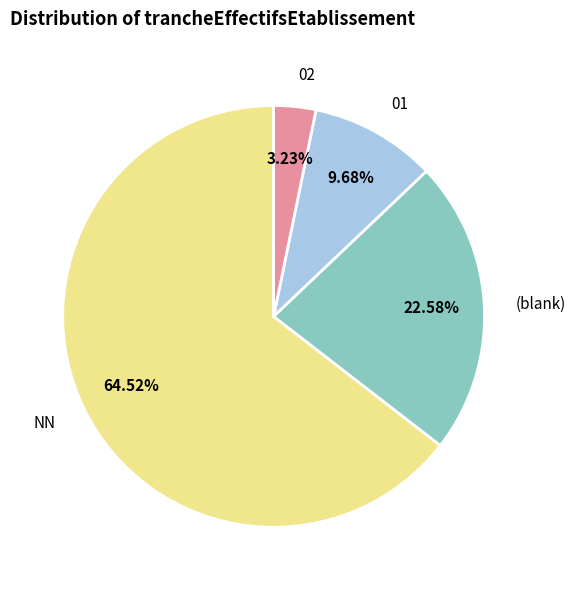

What is the ratio of the value at 02 to the value at 01?

0.3